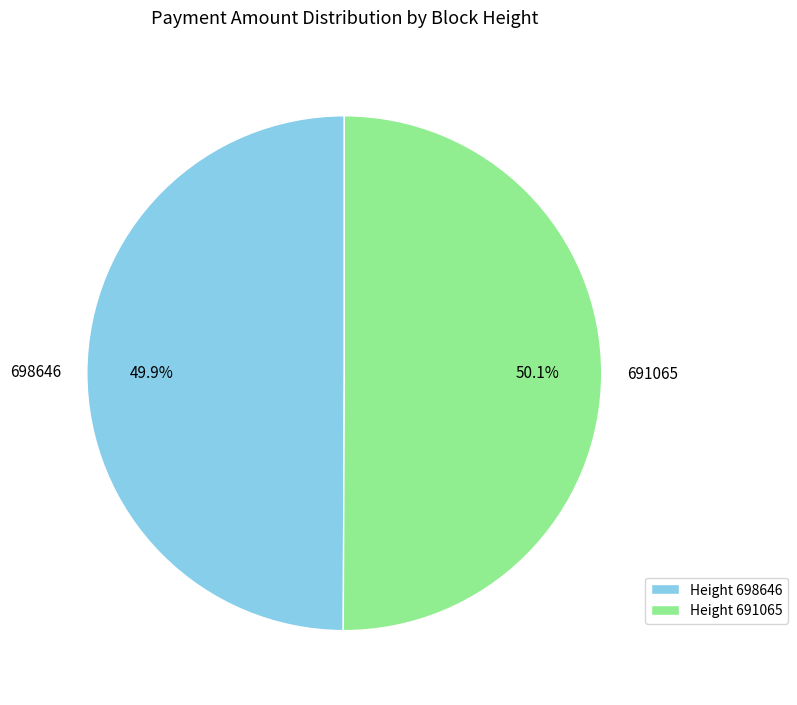

What portion of the pie excludes 698646?

50.1%